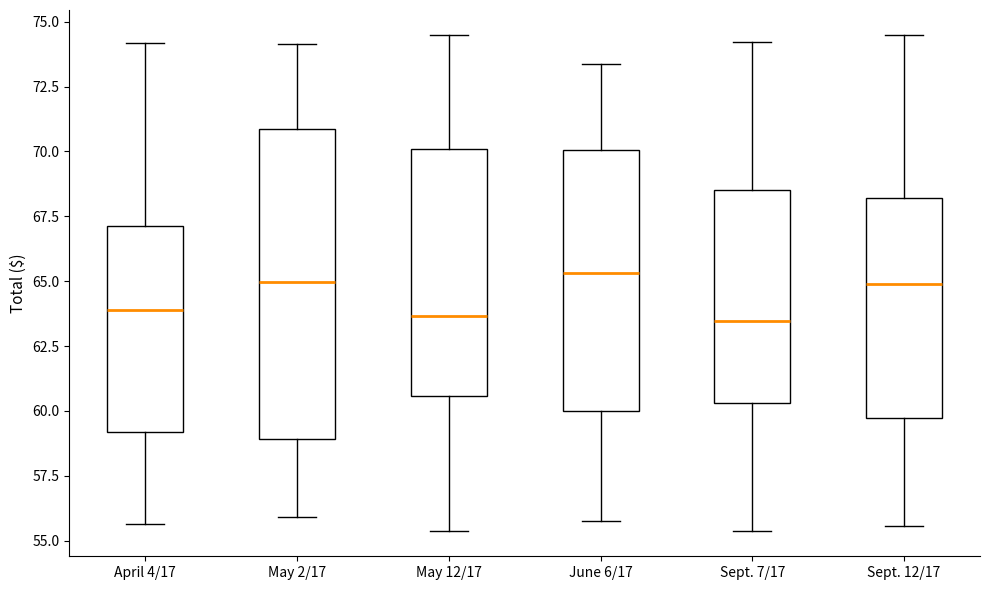

Reading left to right, read every box against the y-axis: the position of its median line, the range the box covers, and the ends of its whiskers. The values are not printed on the chart, so give them approximately, as read against the axis.

April 4/17: median 64.0, box 59.0 to 67.0, whiskers 55.5 to 74.0
May 2/17: median 65.0, box 59.0 to 71.0, whiskers 56.0 to 74.0
May 12/17: median 63.5, box 60.5 to 70.0, whiskers 55.5 to 74.5
June 6/17: median 65.5, box 60.0 to 70.0, whiskers 55.5 to 73.5
Sept. 7/17: median 63.5, box 60.5 to 68.5, whiskers 55.5 to 74.0
Sept. 12/17: median 65.0, box 59.5 to 68.0, whiskers 55.5 to 74.5